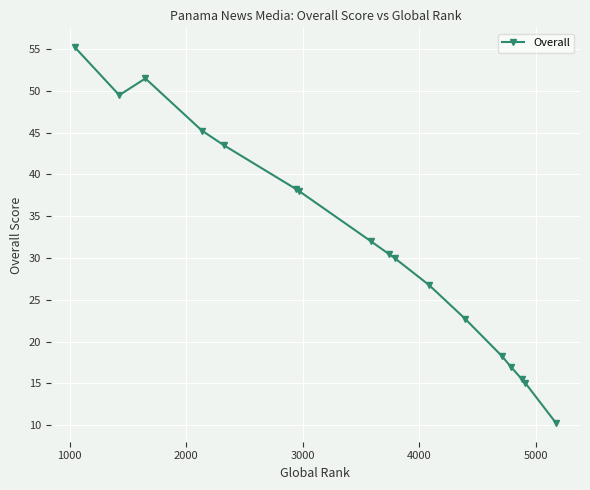

Does the chart have visible grid lines?

Yes